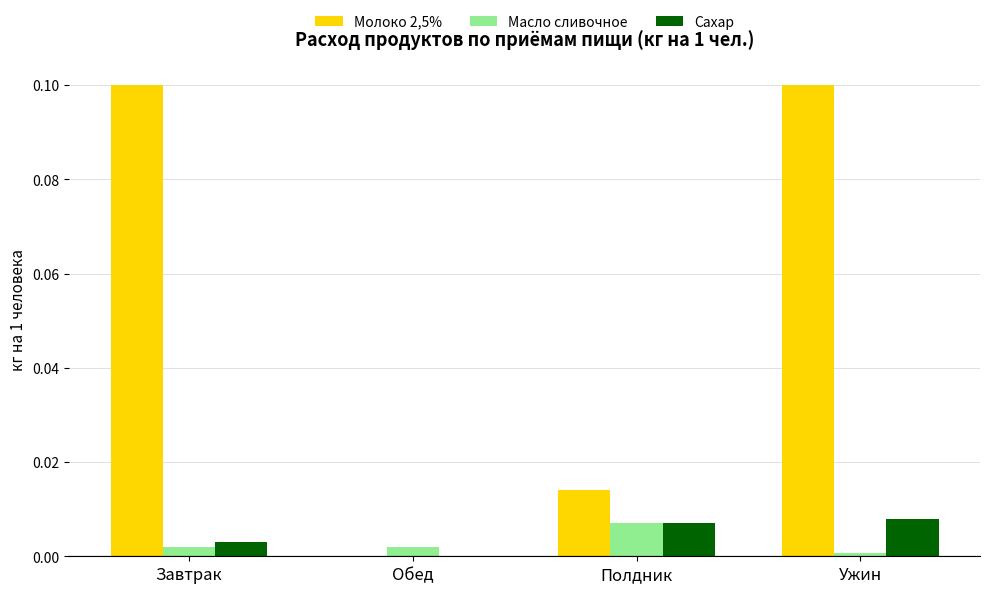

What is the maximum value shown in the chart?

0.1